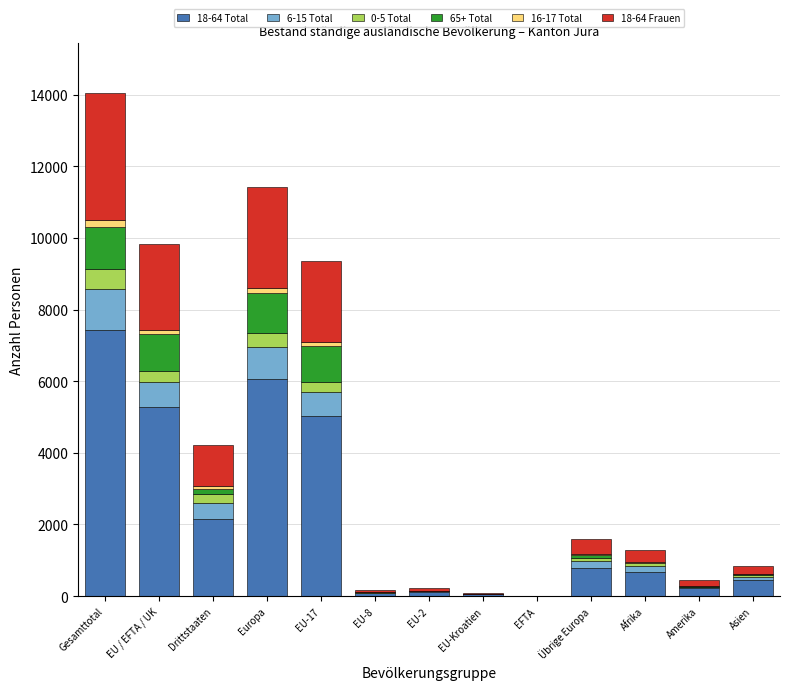

At which category is the sum across all series the highest?

Gesamttotal